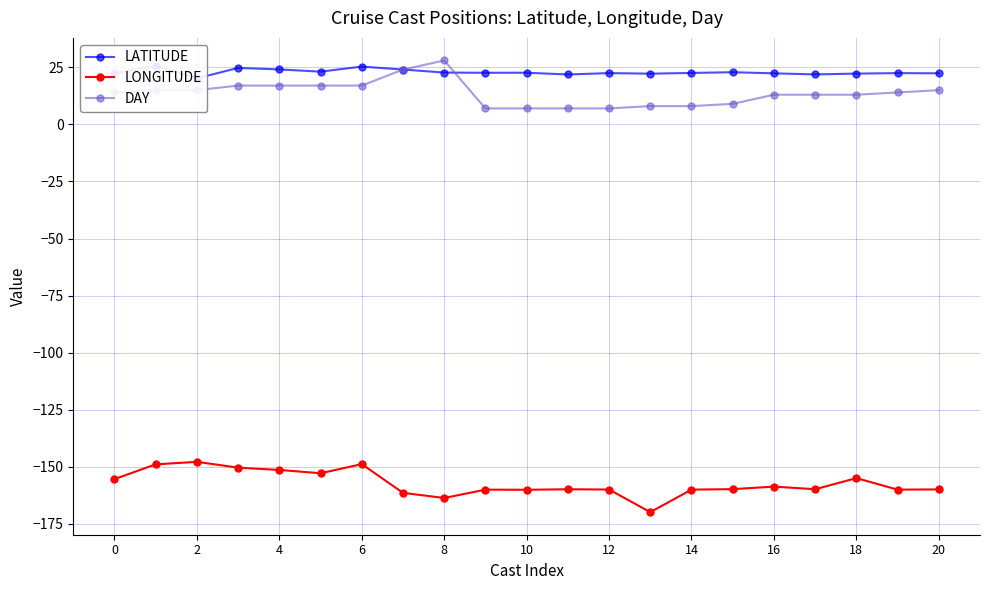

True or false: LONGITUDE and DAY intersect in this chart.

False